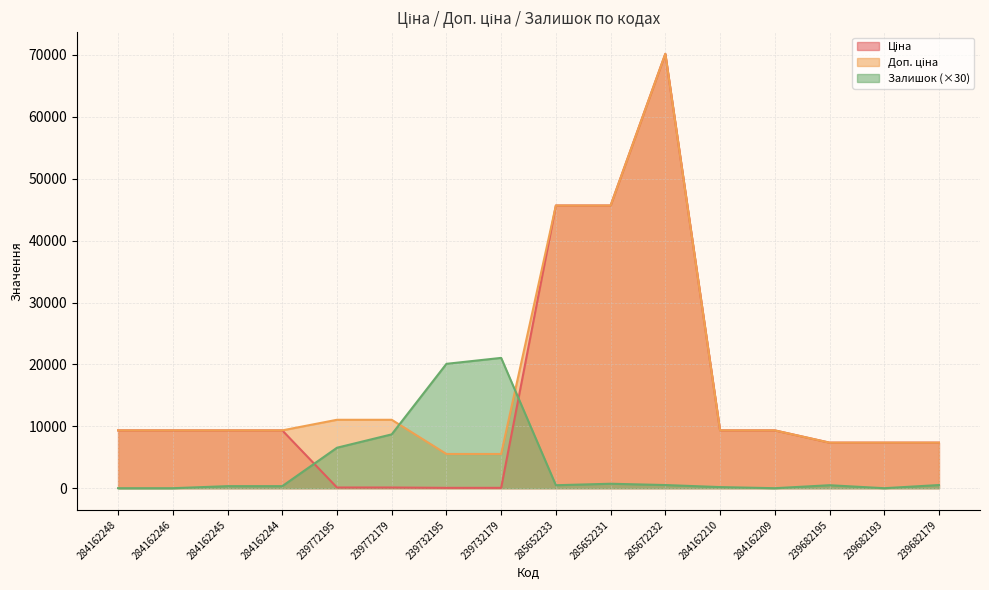

At which category is the sum across all series the highest?

285672232